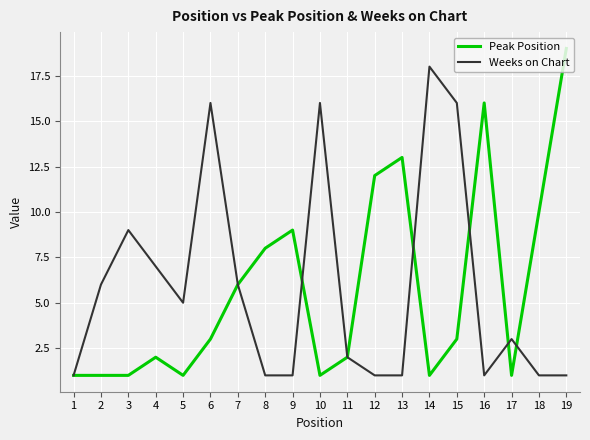

Reading left to right, list all the values displayed in this chart.

Peak Position: 1=1	2=1	3=1	4=2	5=1	6=3	7=6	8=8	9=9	10=1	11=2	12=12	13=13	14=1	15=3	16=16	17=1	18=10	19=19
Weeks on Chart: 1=1	2=6	3=9	4=7	5=5	6=16	7=6	8=1	9=1	10=16	11=2	12=1	13=1	14=18	15=16	16=1	17=3	18=1	19=1